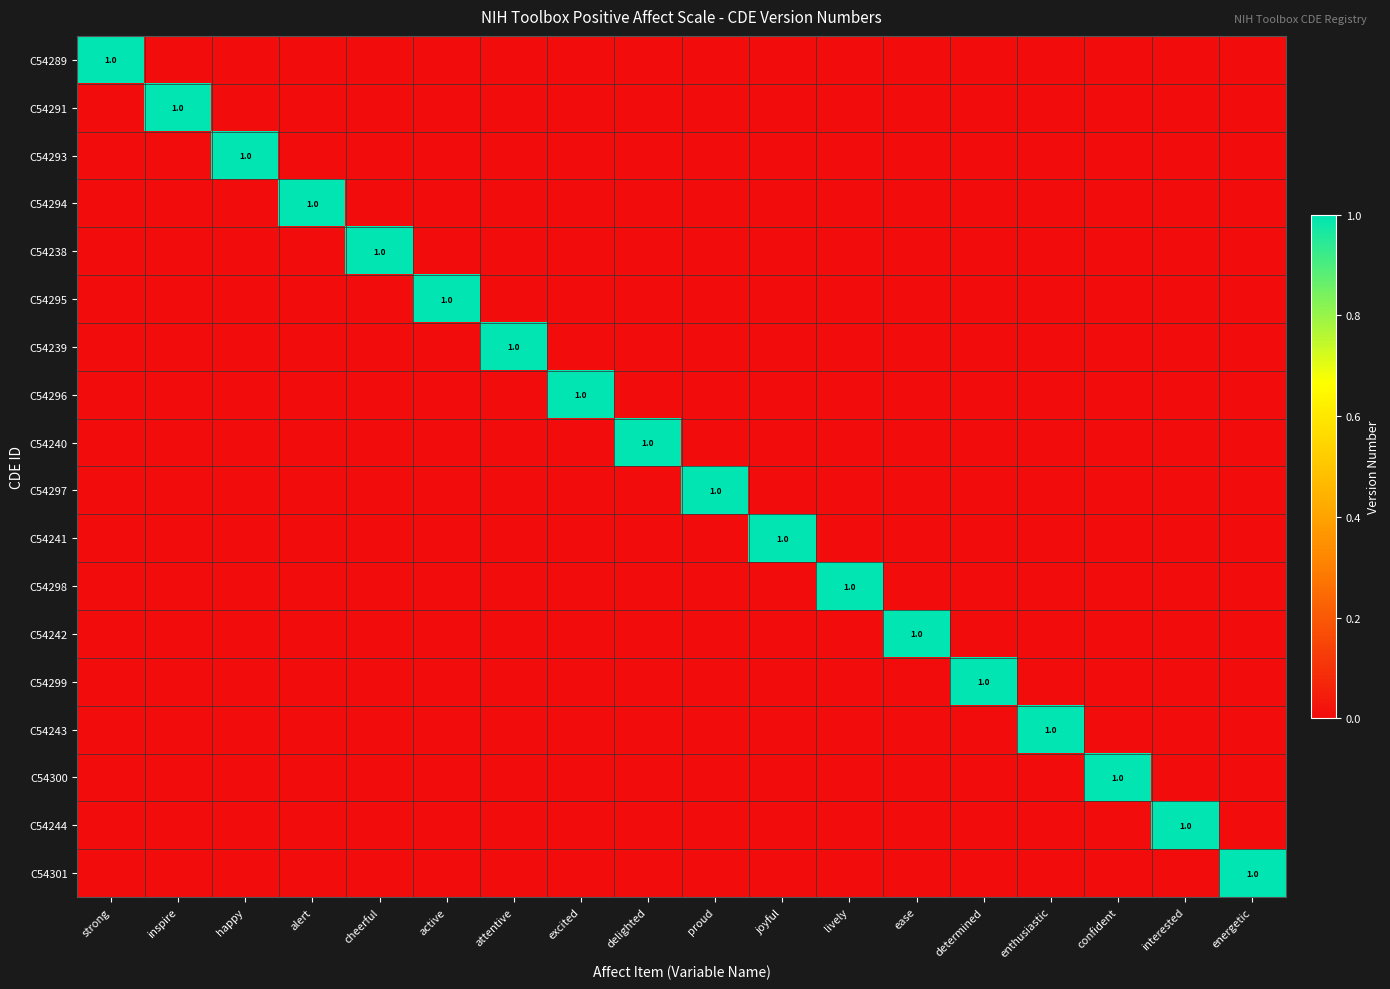

Which category has the lowest value across all series?

inspire